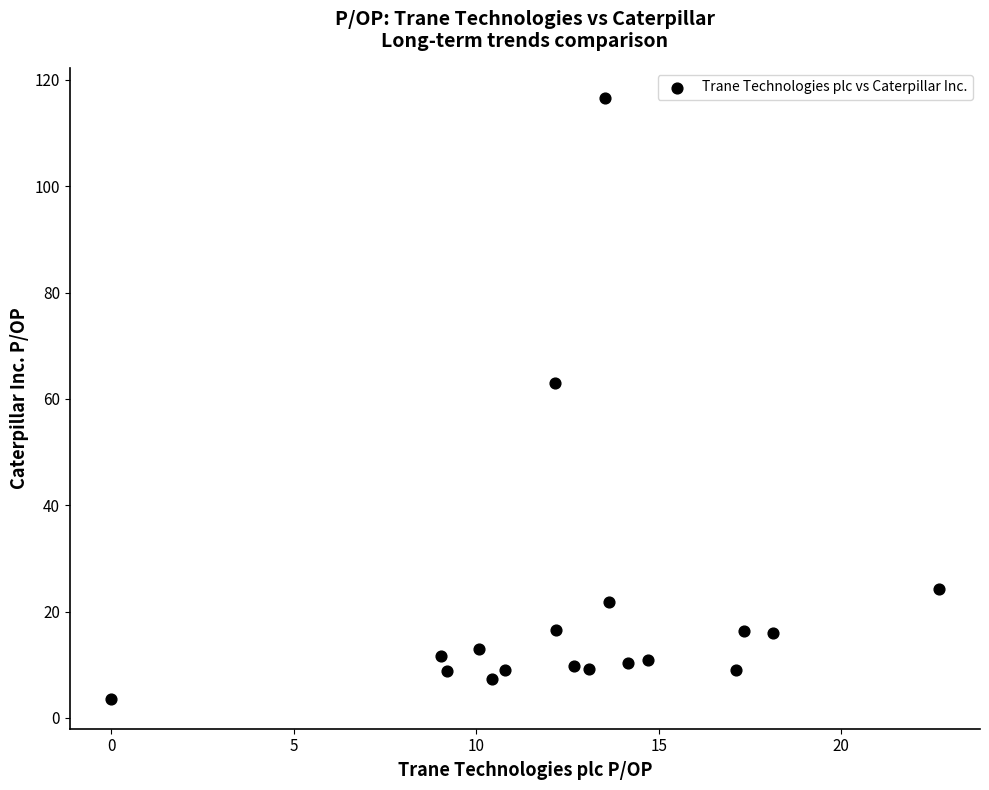

What is the range of Y values (max minus min)?

113.0